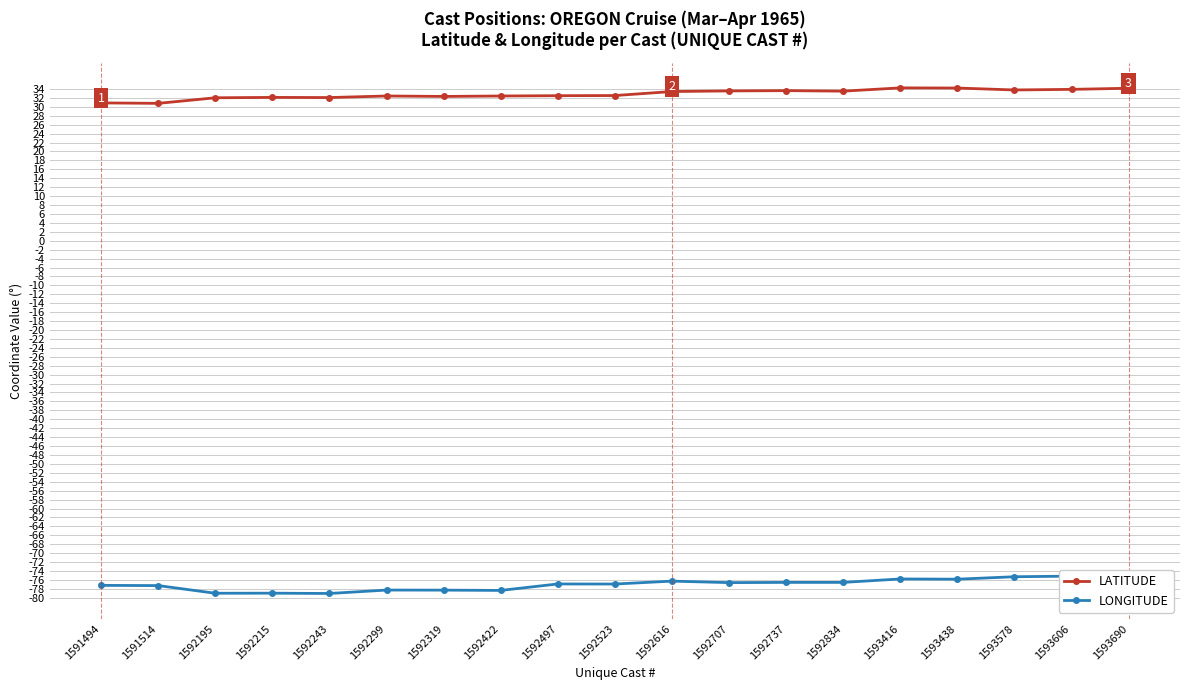

At which label does LONGITUDE reach its peak?

1593690